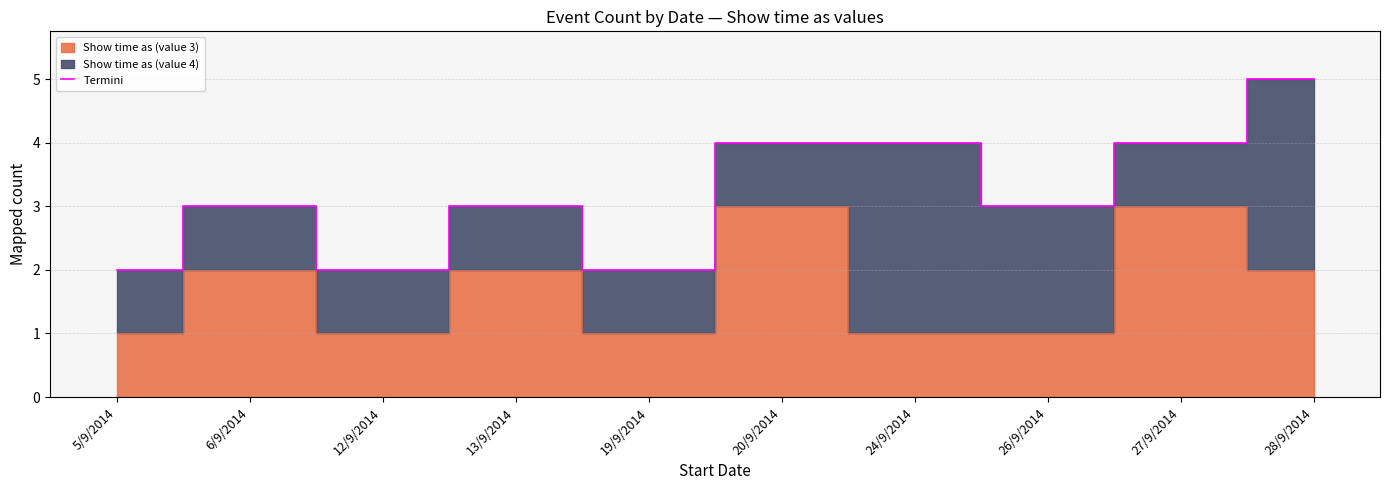

What is the smallest value displayed?

2